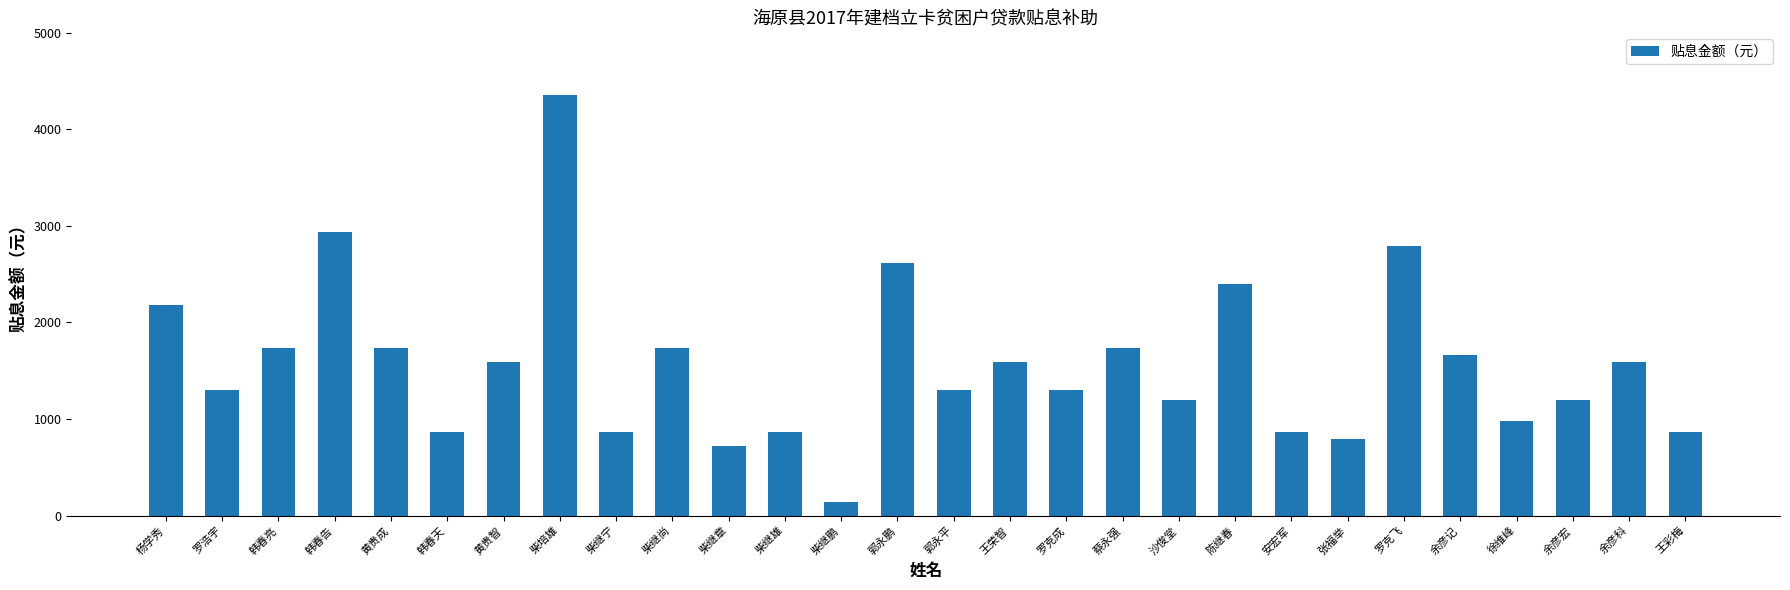

What is the sum of the values at 郭永平 and 余彦记?

2972.5